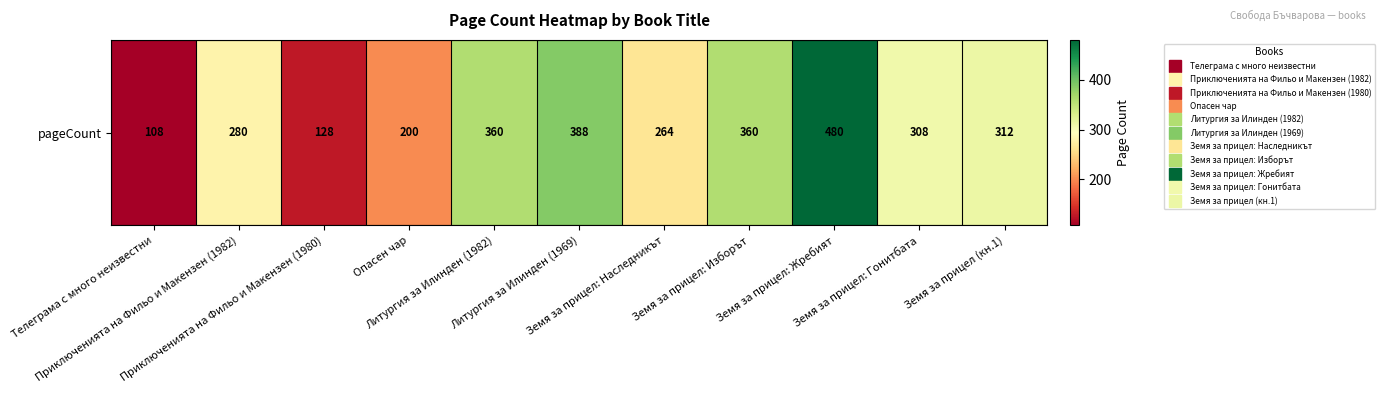

List the labels in order of value, largest first.

Земя за прицел: Жребият, Литургия за Илинден (1969), Литургия за Илинден (1982), Земя за прицел: Изборът, Земя за прицел (кн.1), Земя за прицел: Гонитбата, Приключенията на Фильо и Макензен (1982), Земя за прицел: Наследникът, Опасен чар, Приключенията на Фильо и Макензен (1980), Телеграма с много неизвестни